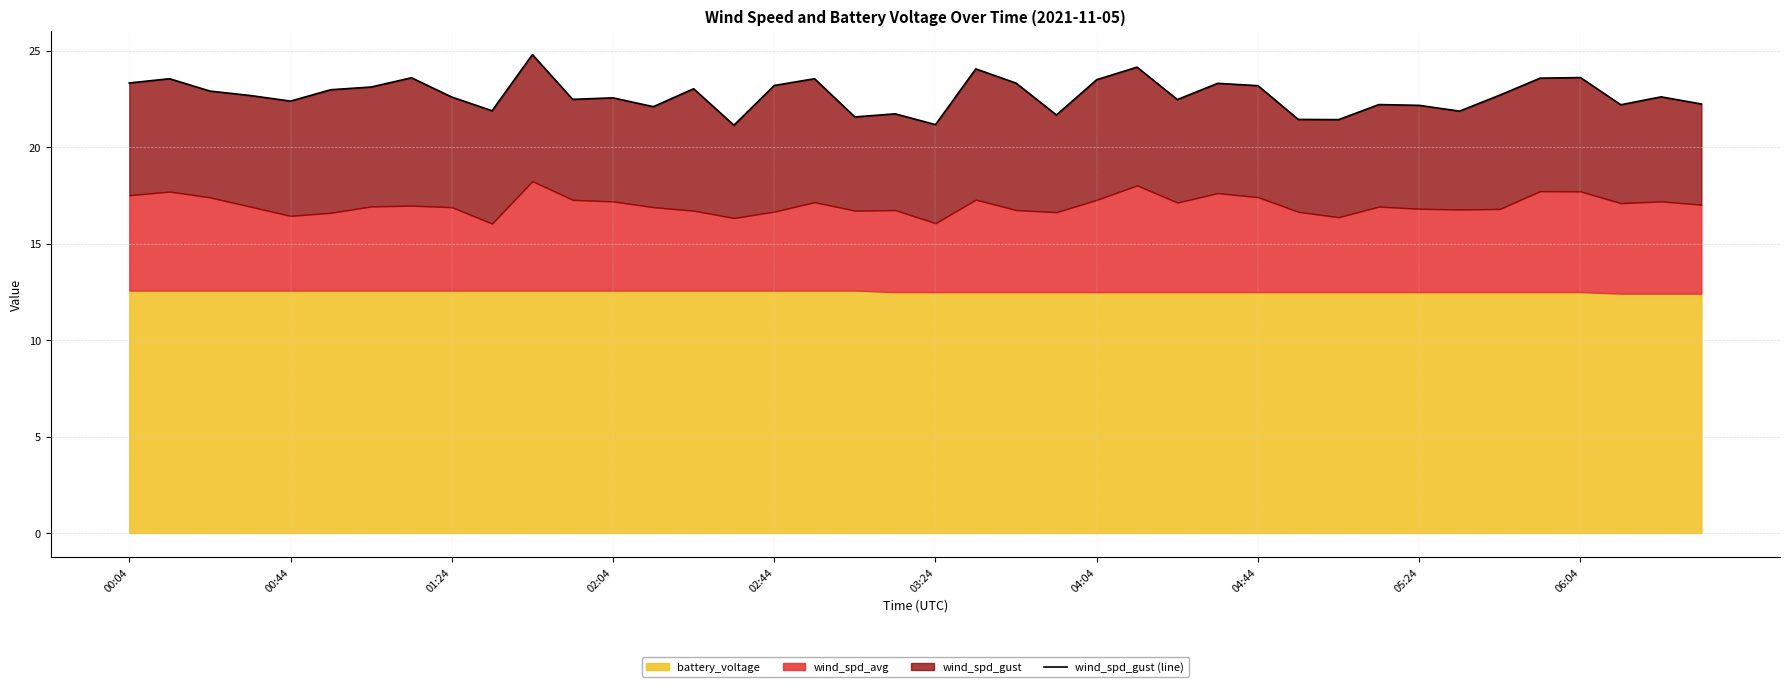

Rank the categories by value from highest to lowest.

10, 25, 21, 36, 04:44, 35, 00:44, 17, 24, 00:04, 22, 27, 16, 28, 04:04, 14, 03:24, 01:24, 34, 02:04, 38, 05:24, 12, 11, 26, 02:44, 39, 31, 37, 32, 13, 06:04, 33, 19, 23, 18, 29, 30, 20, 15